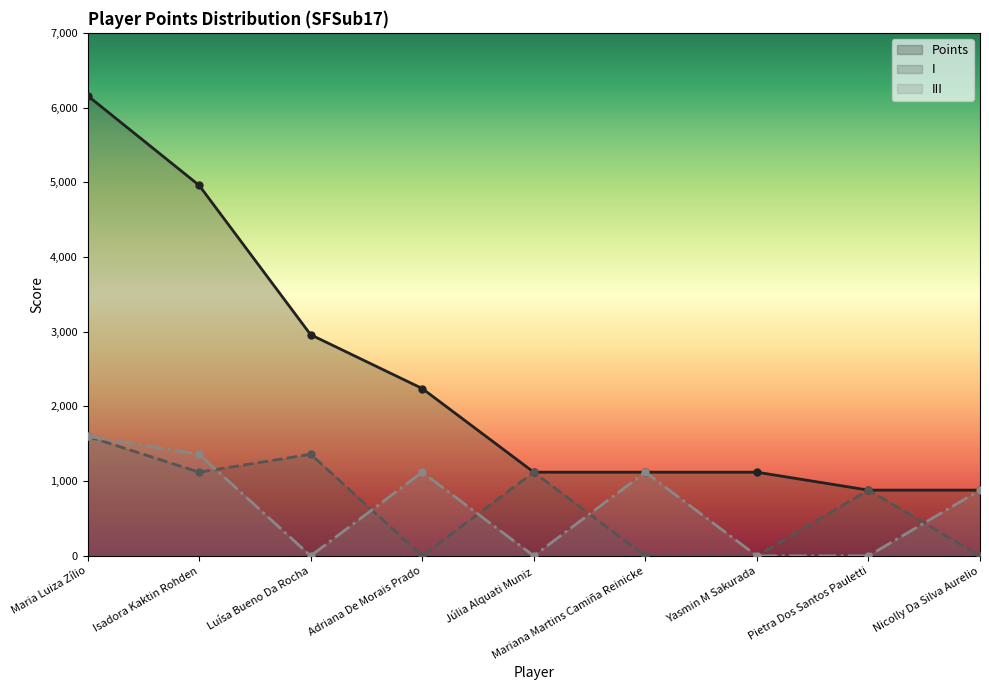

Which series has the largest range (max minus min)?

Points